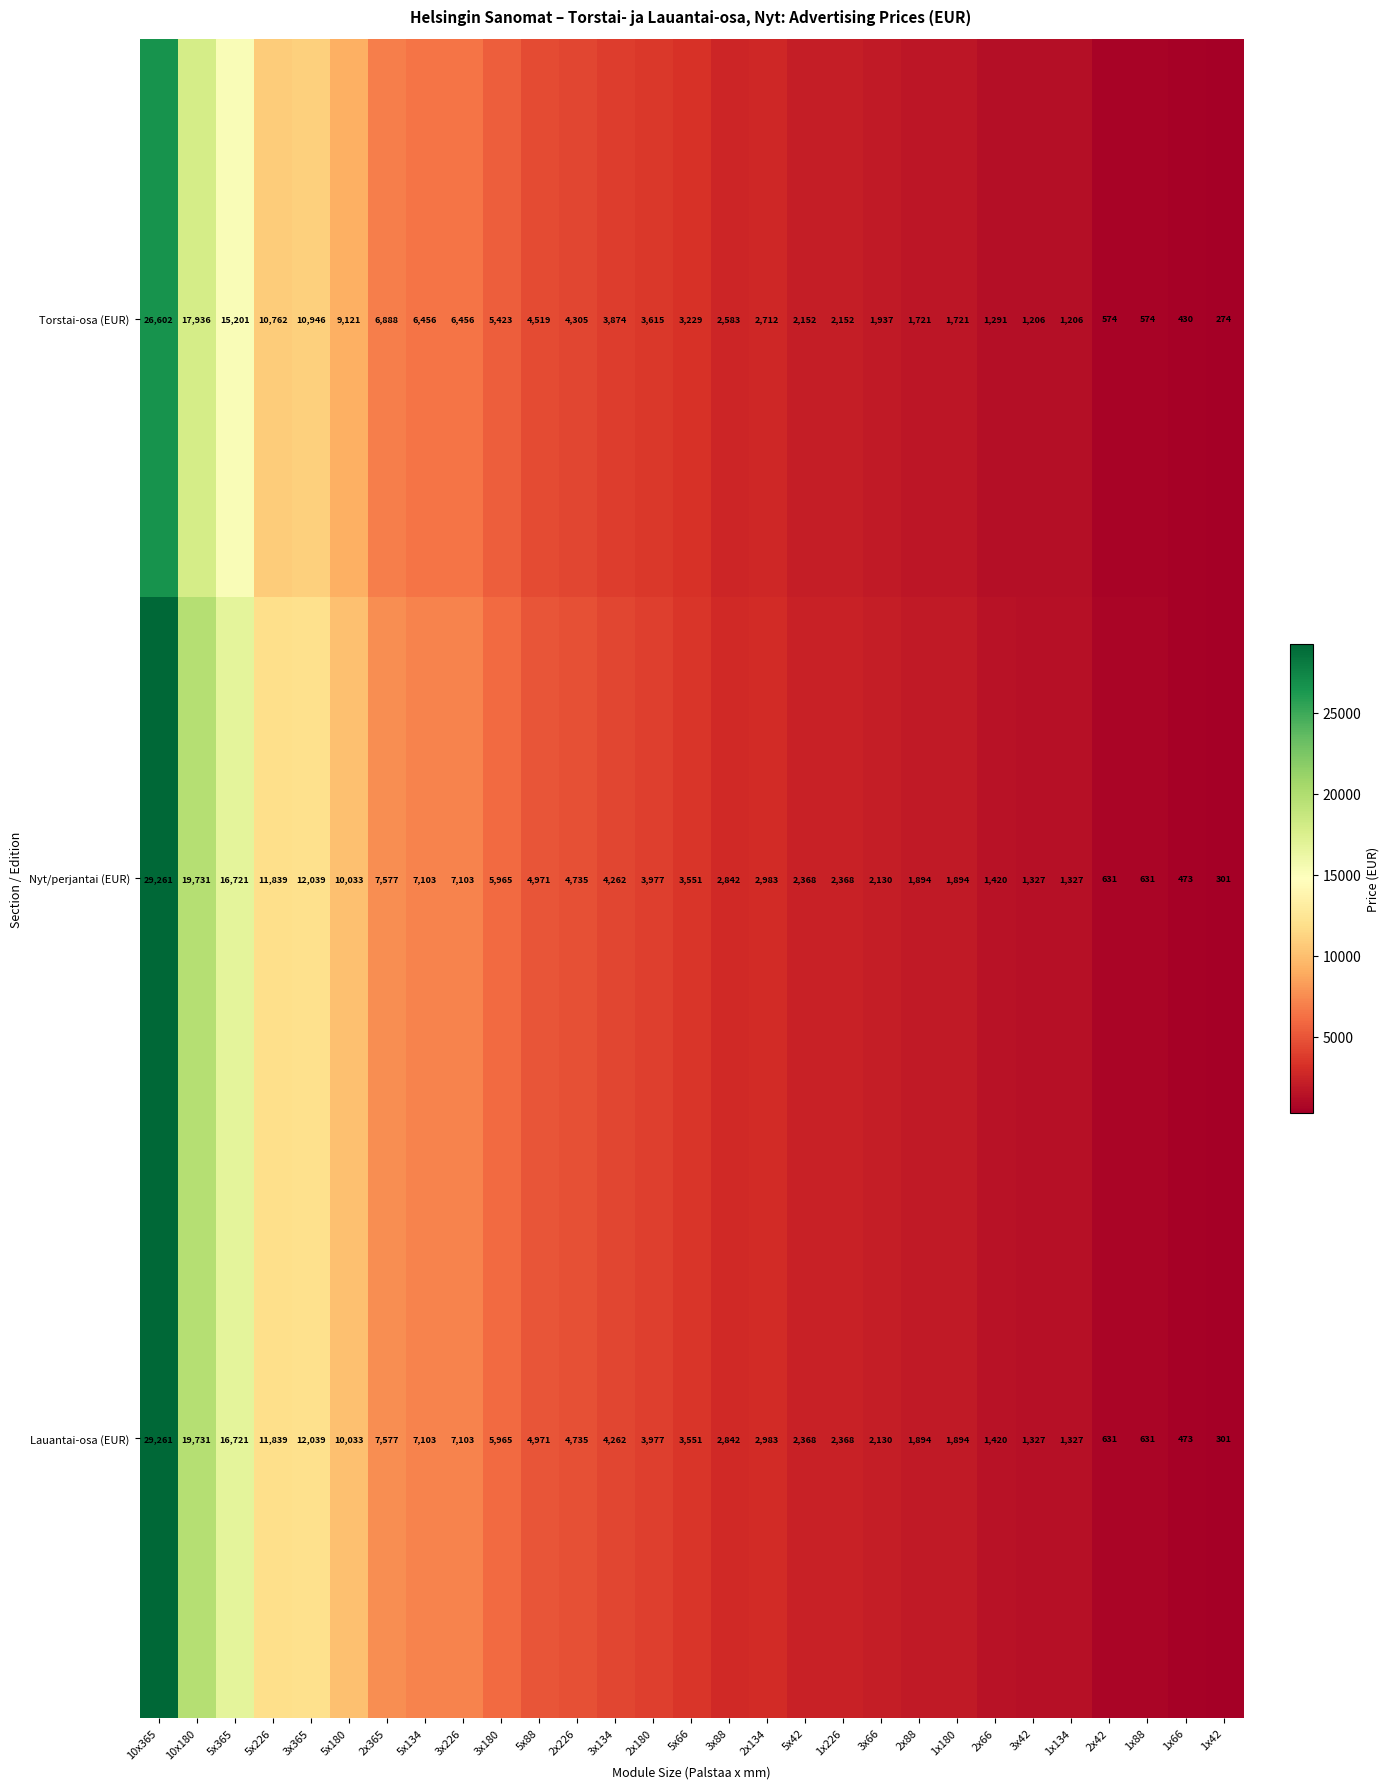

The value of Torstai-osa (EUR) at 2x134 is 3651. True or false?

False